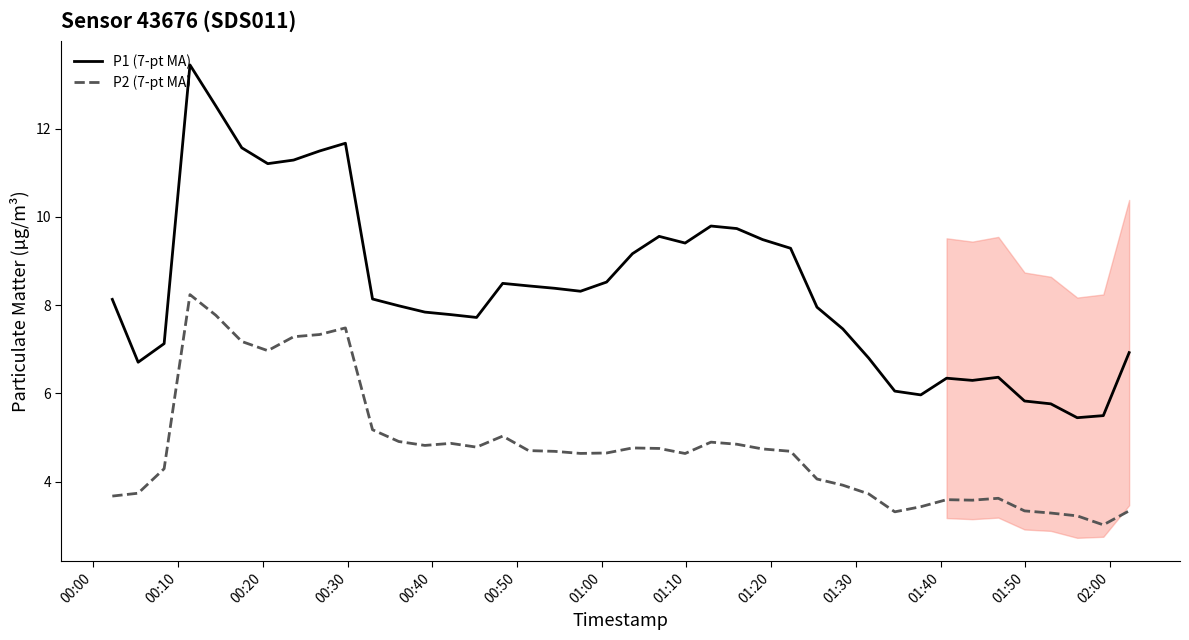

How many data points in P1 (7-pt MA) are less than 8?

19